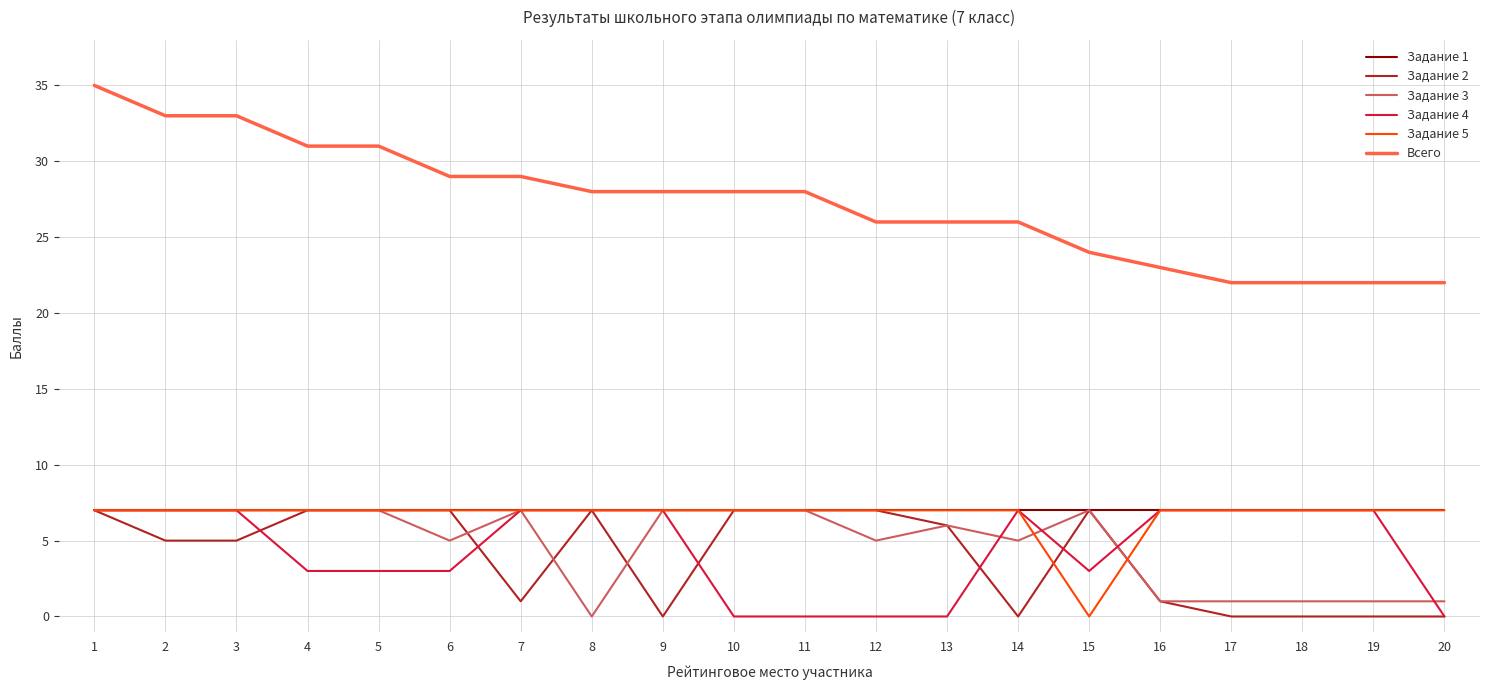

What is the maximum value shown in the chart?

35